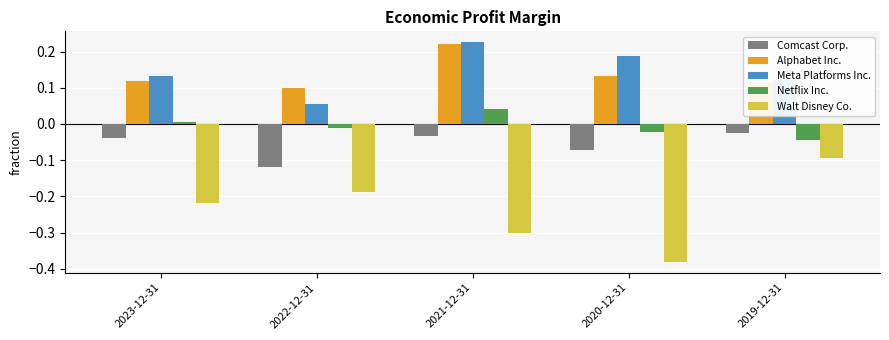

Does the chart contain stacked bars?

No